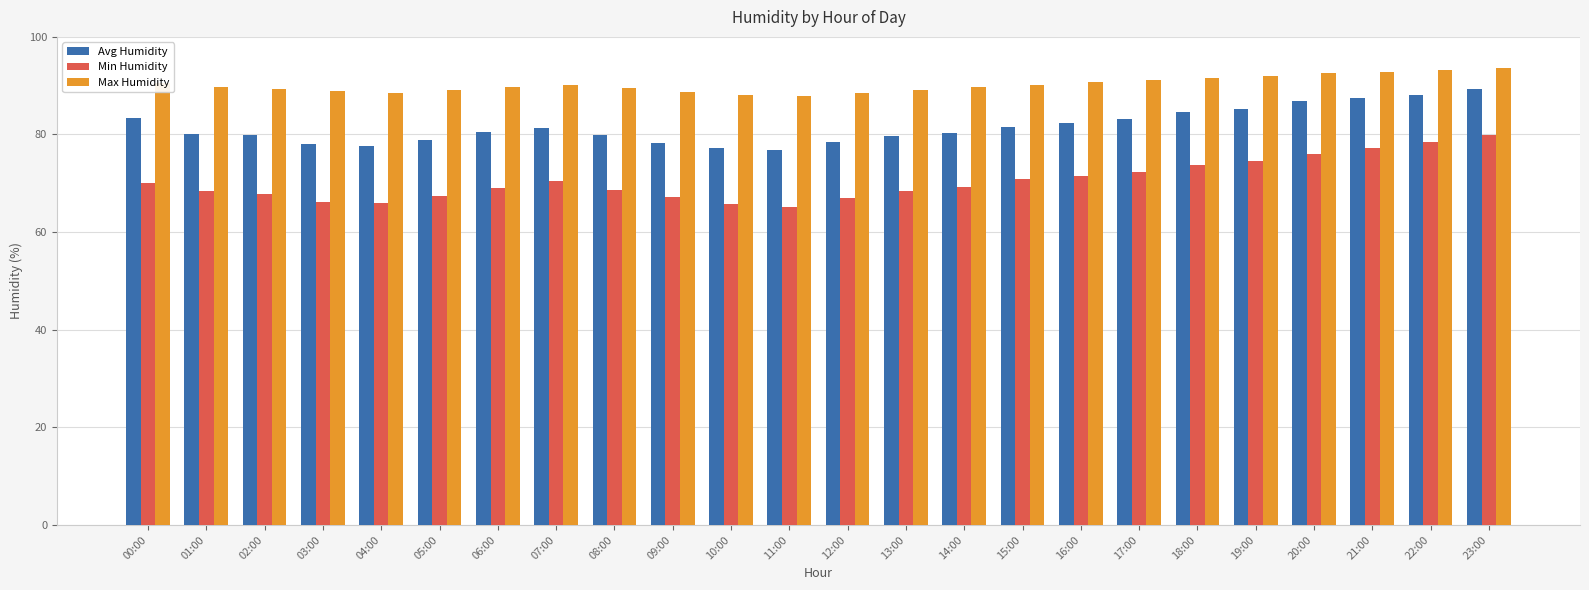

Which series has the largest total across all categories?

Max Humidity